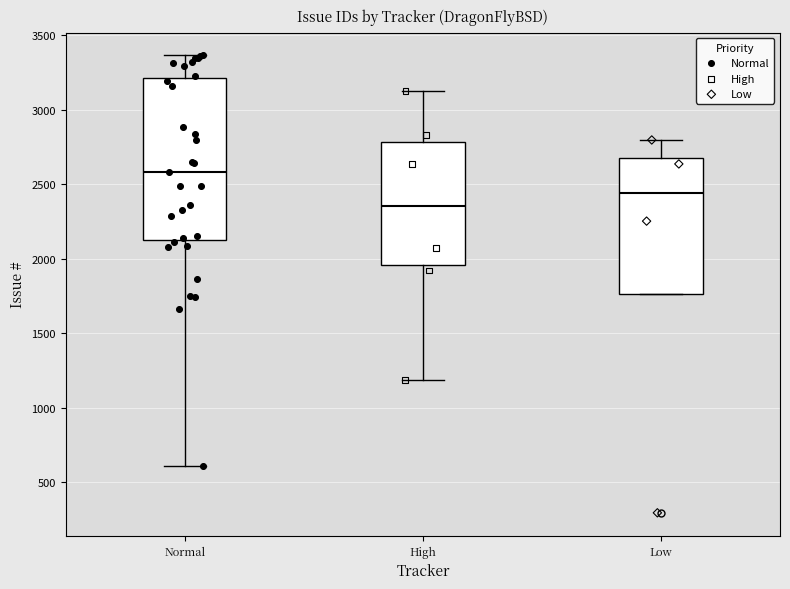

Which box is the tallest, from its lower edge to its upper edge?

Normal